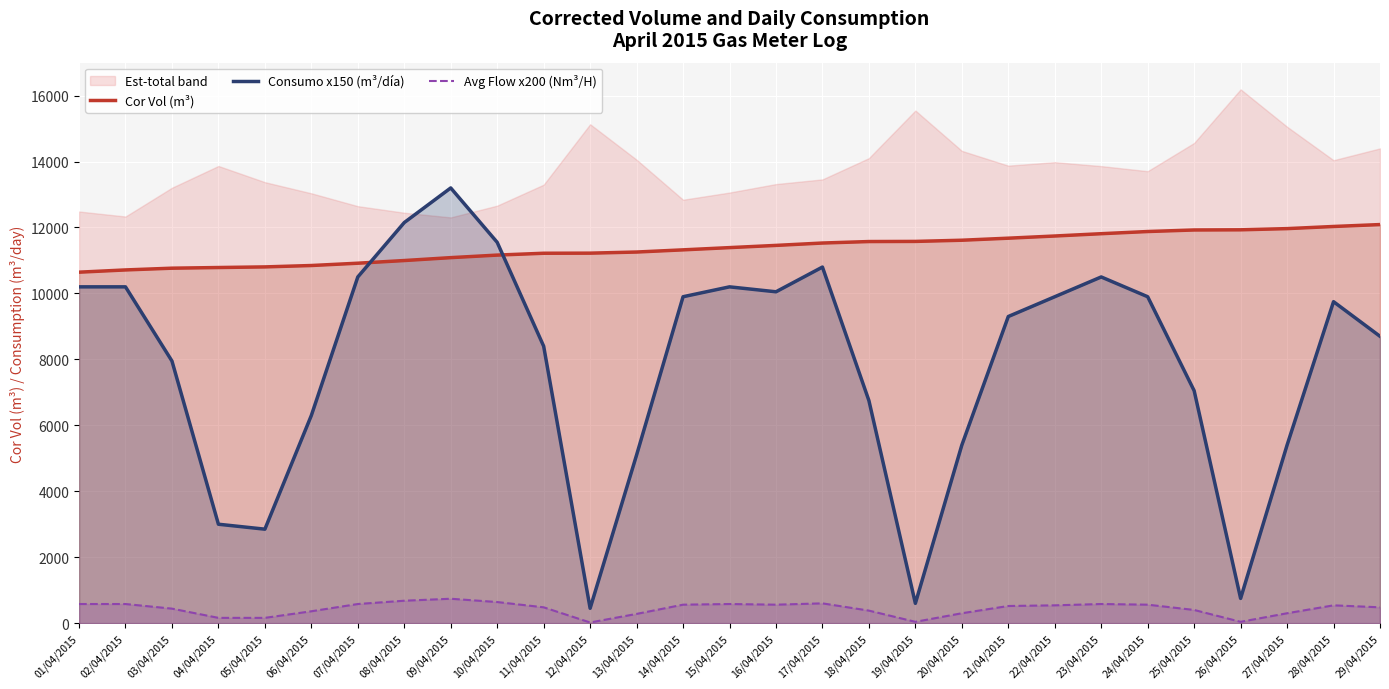

True or false: Consumo x150 (m³/día) has more than 0 interior local peaks.

True